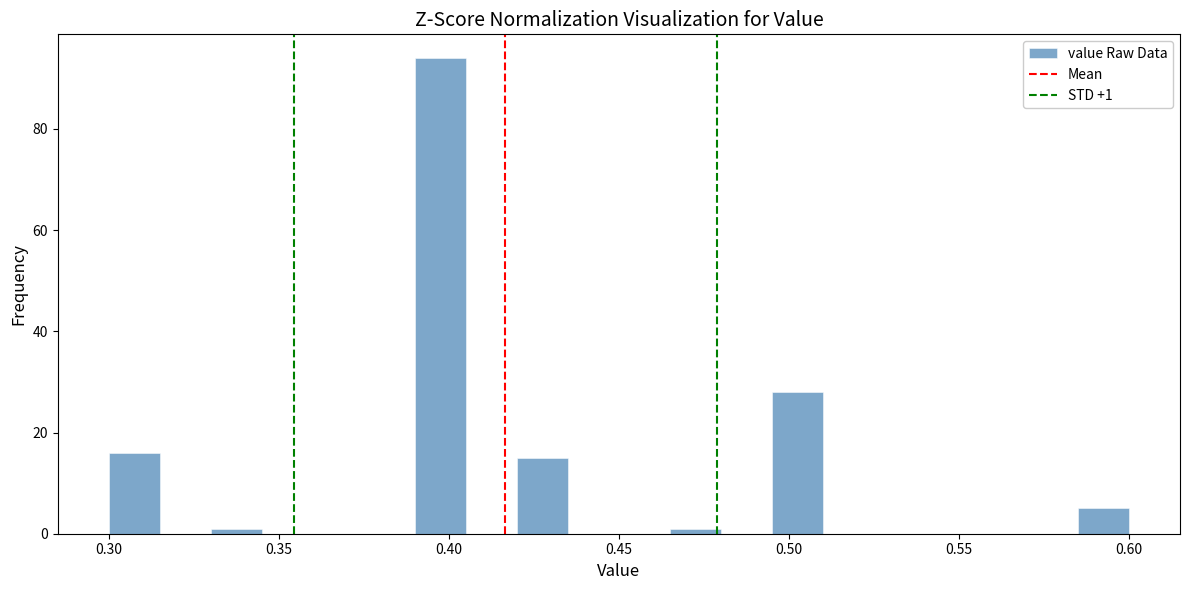

Read against the x-axis, roughly where is the centre of the tallest bar?

0.400